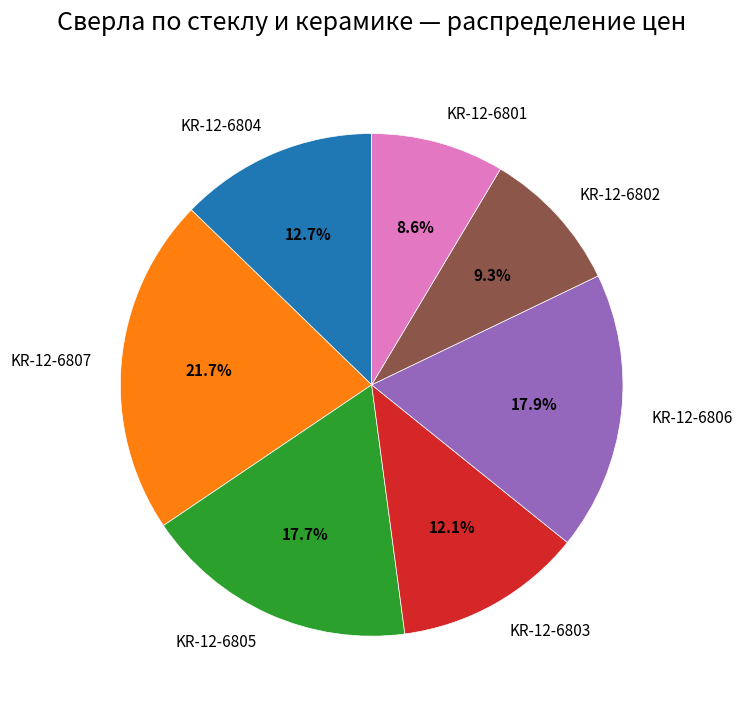

Does any single category account for the majority?

No